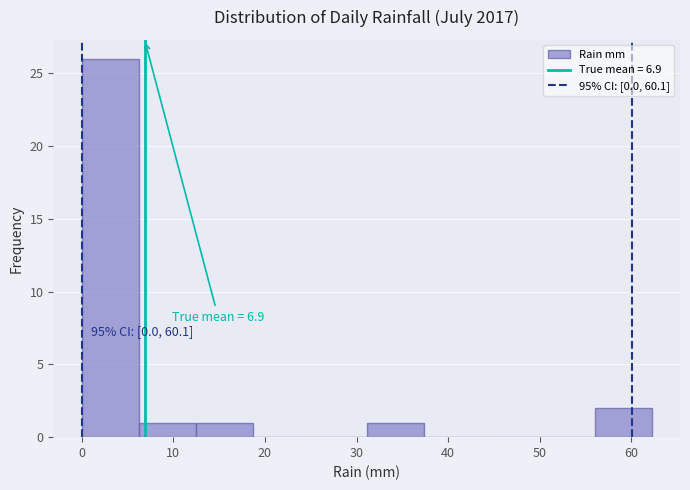

Over which range of the x-axis is the bar tallest?

0 to 6